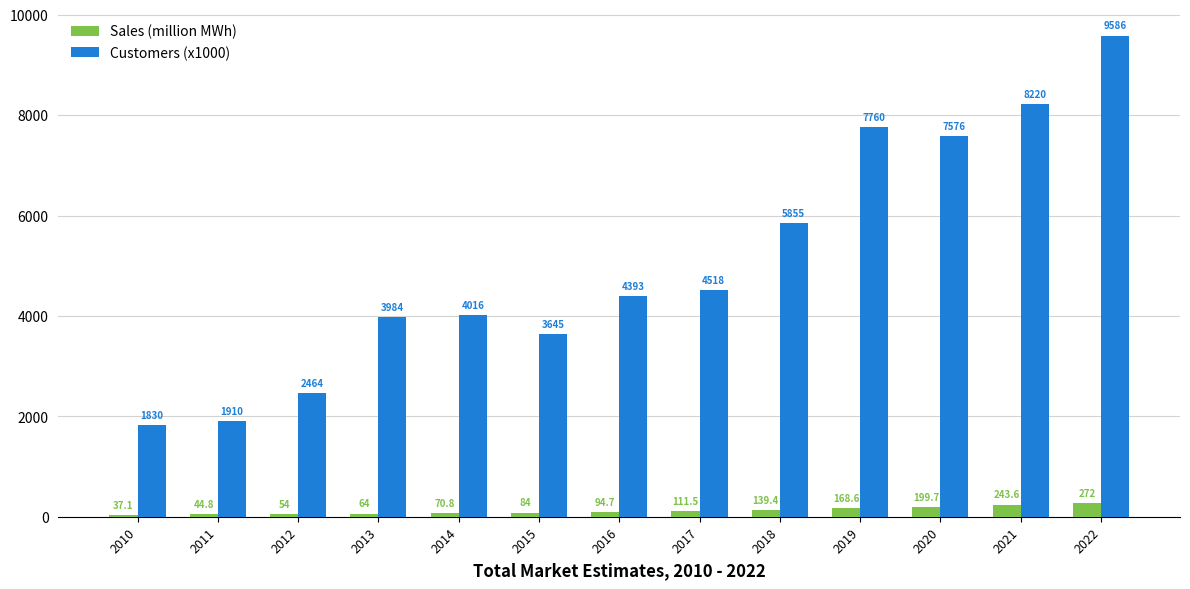

List the labels in order of Customers (x1000) value, smallest first.

2010, 2011, 2012, 2015, 2013, 2014, 2016, 2017, 2018, 2020, 2019, 2021, 2022